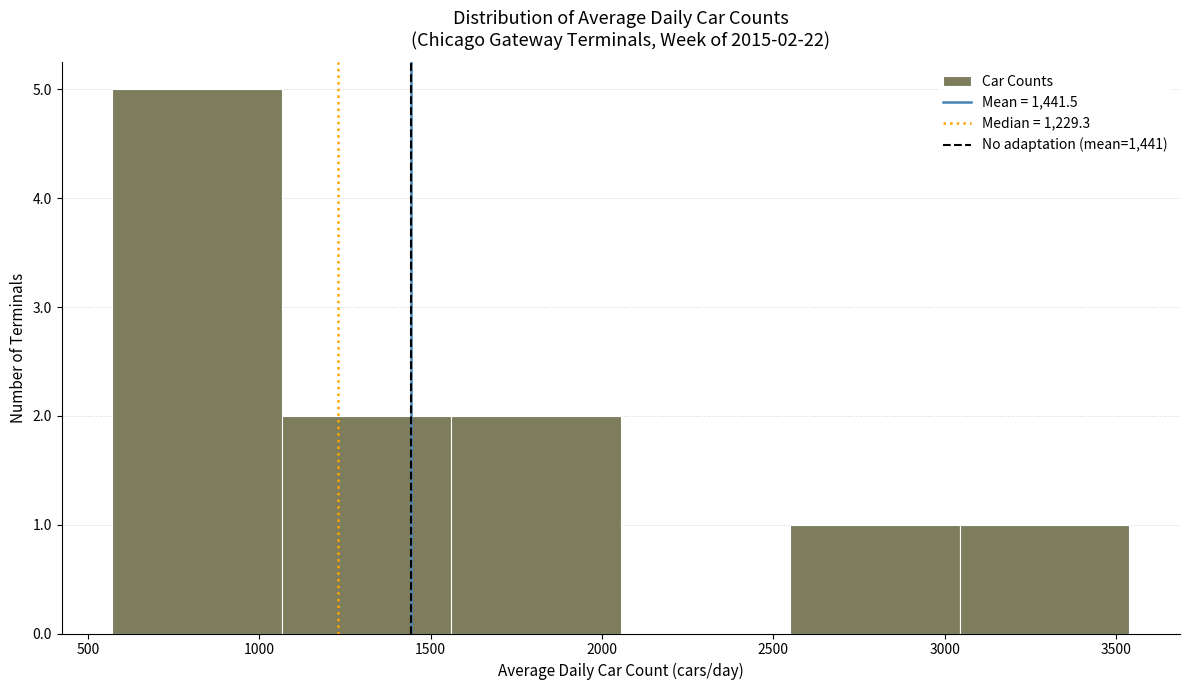

Which range on the x-axis has the tallest bar?

550 to 1050